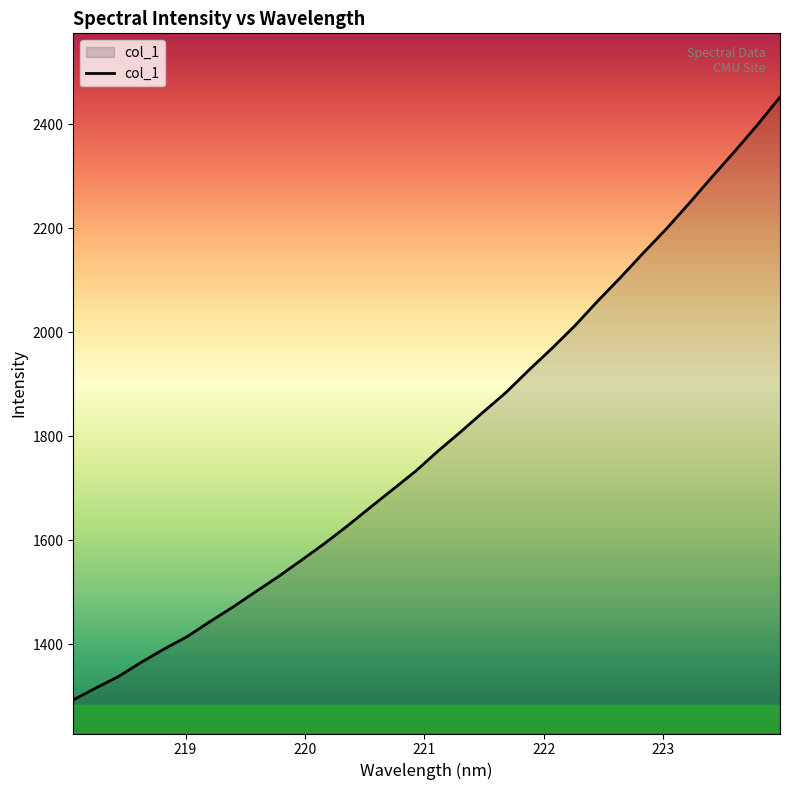

How many values exceed 1771?

16